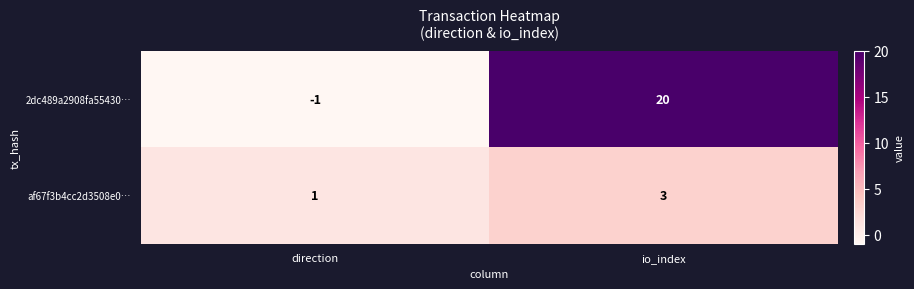

How many values in the af67f3b4cc2d3508e0… series are below 3?

1